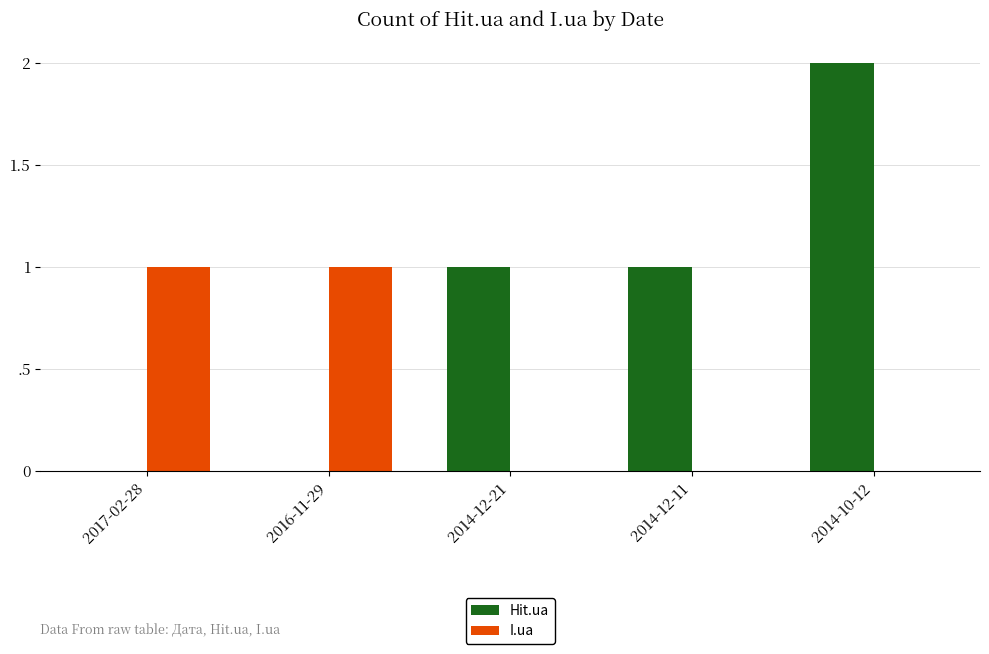

What are all the series names shown in the legend?

Hit.ua, I.ua